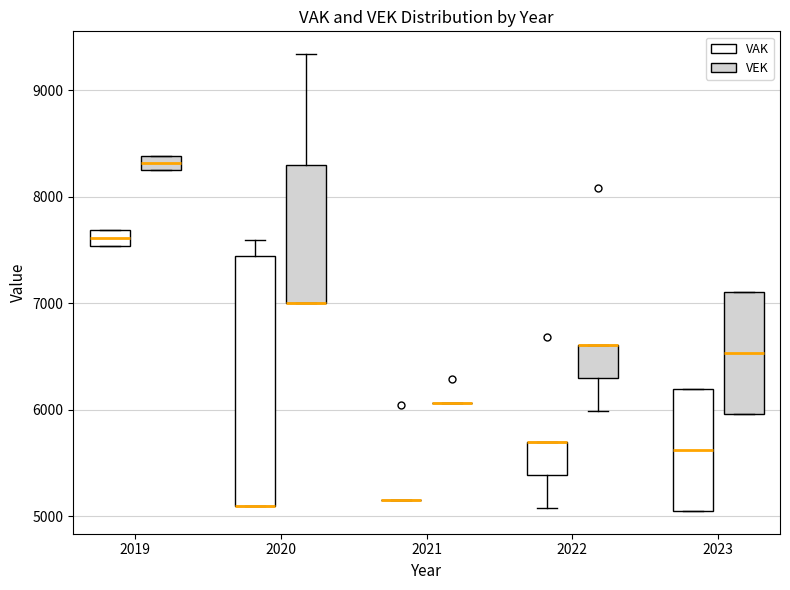

Comparing the boxes themselves (not the whiskers), which one is the tallest?

2020 (VAK)